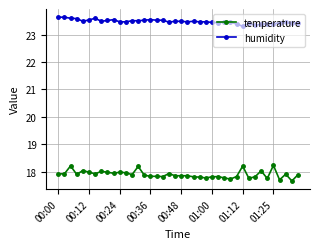

True or false: temperature has more than 1 interior local peaks.

True